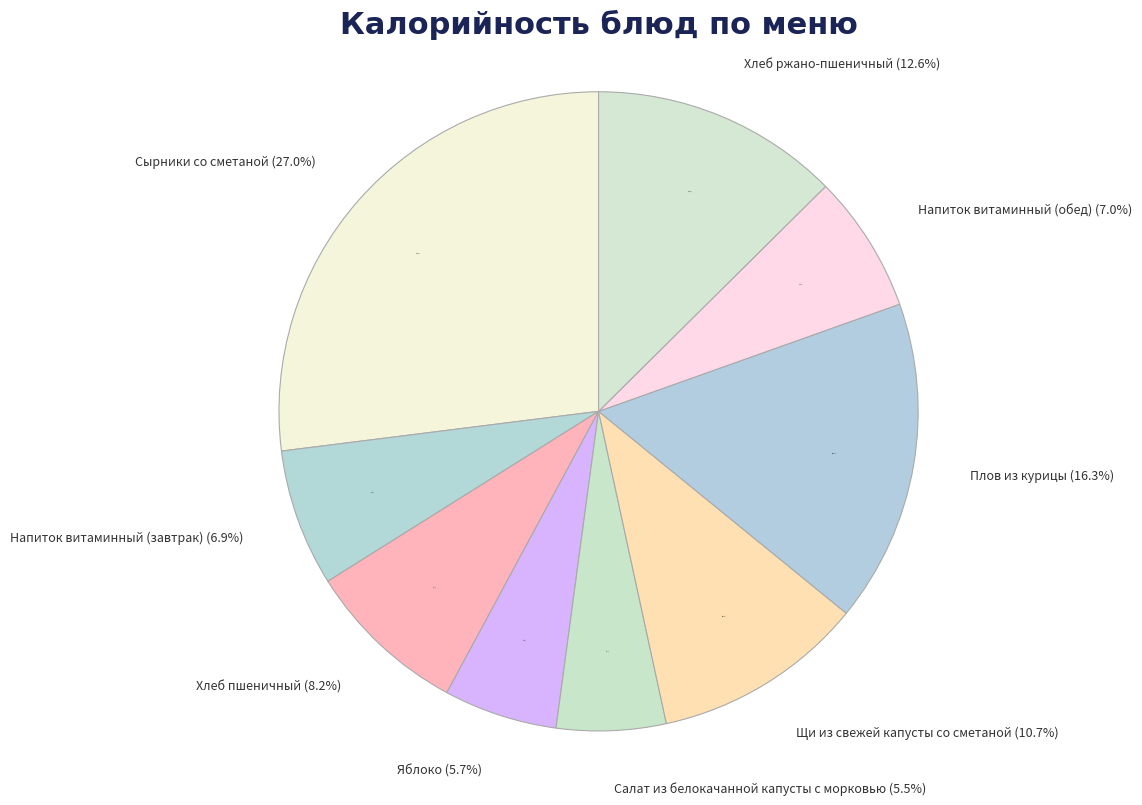

Is there any slice that represents more than half of the pie?

No